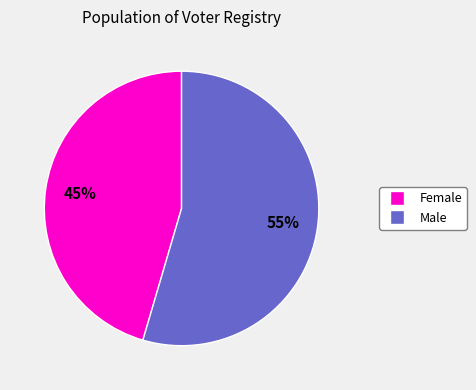

Is there any slice that represents more than half of the pie?

Yes